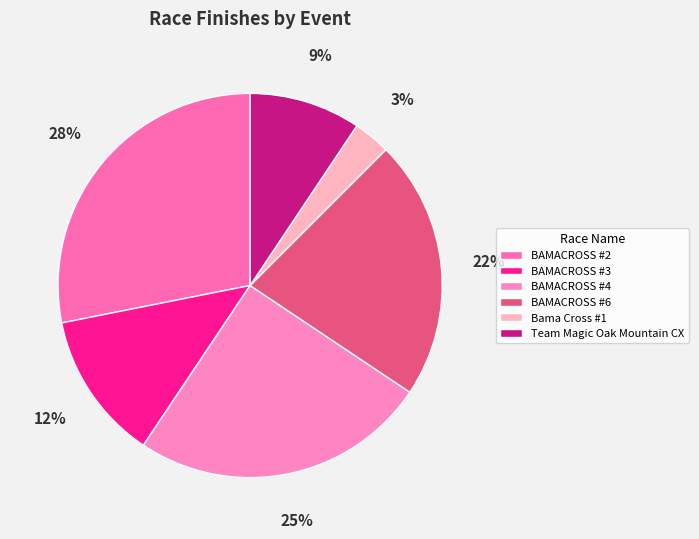

Rank the categories by value from lowest to highest.

Bama Cross #1, Team Magic Oak Mountain CX, BAMACROSS #3, BAMACROSS #6, BAMACROSS #4, BAMACROSS #2